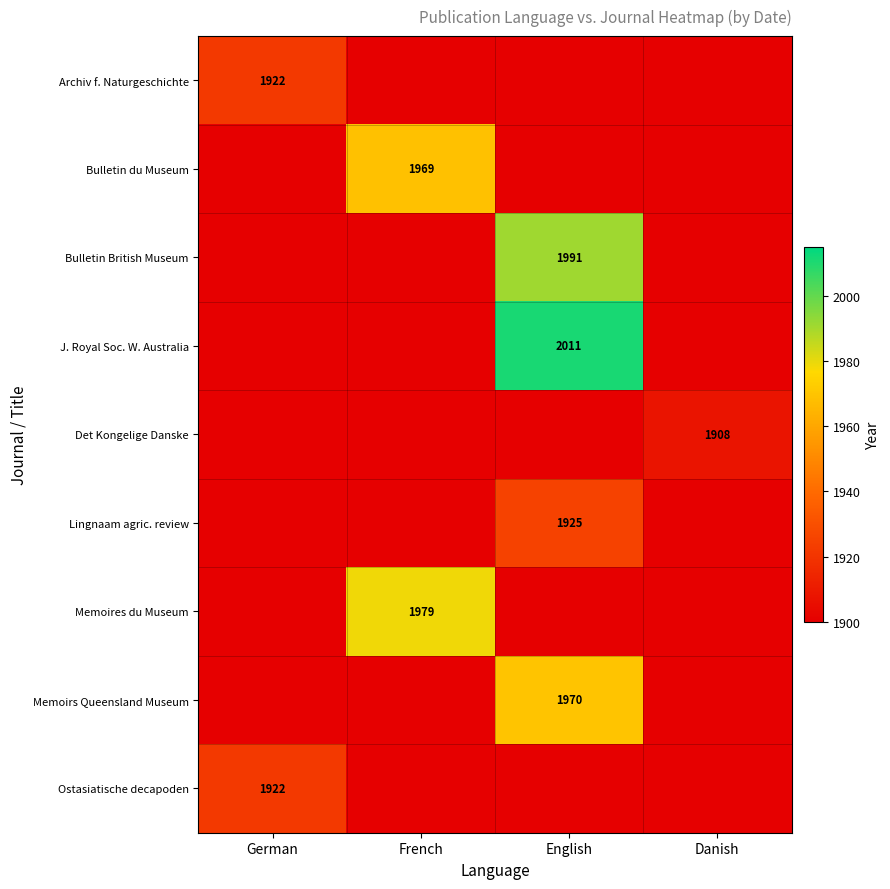

True or false: Det Kongelige Danske has a value of 1155 at Danish.

False